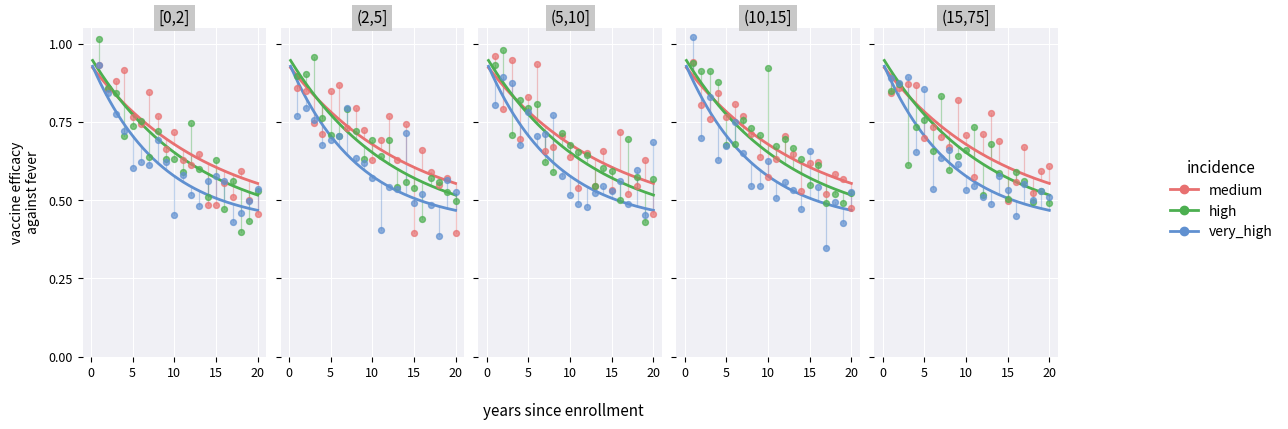

What is the total value across all series at 16?

1.9